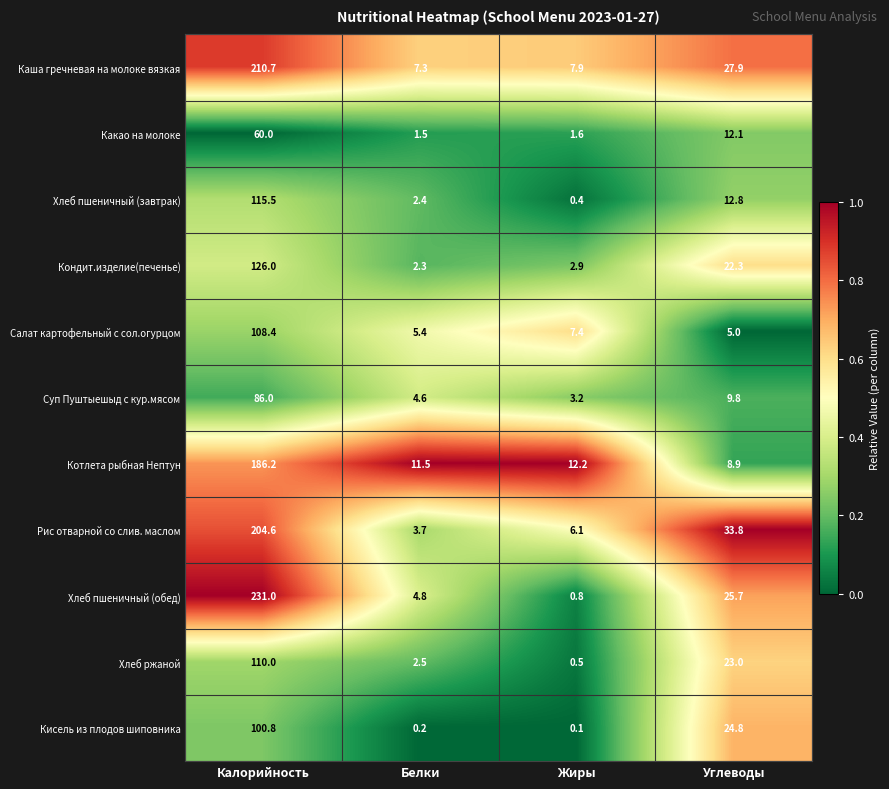

What is the maximum value shown in the chart?

231.0